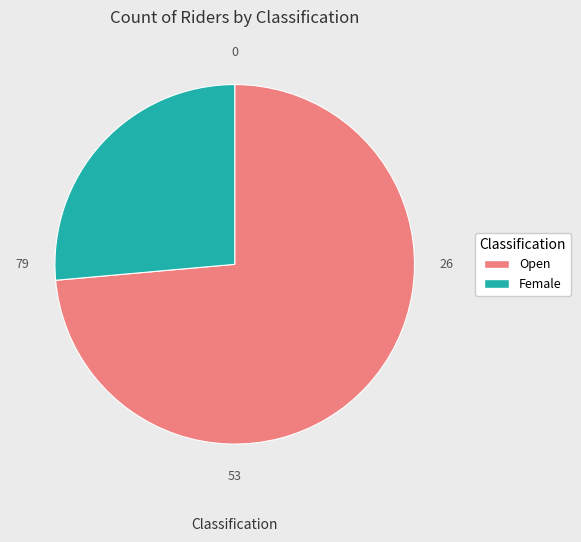

Combined, do Female and Open account for over 50%?

Yes